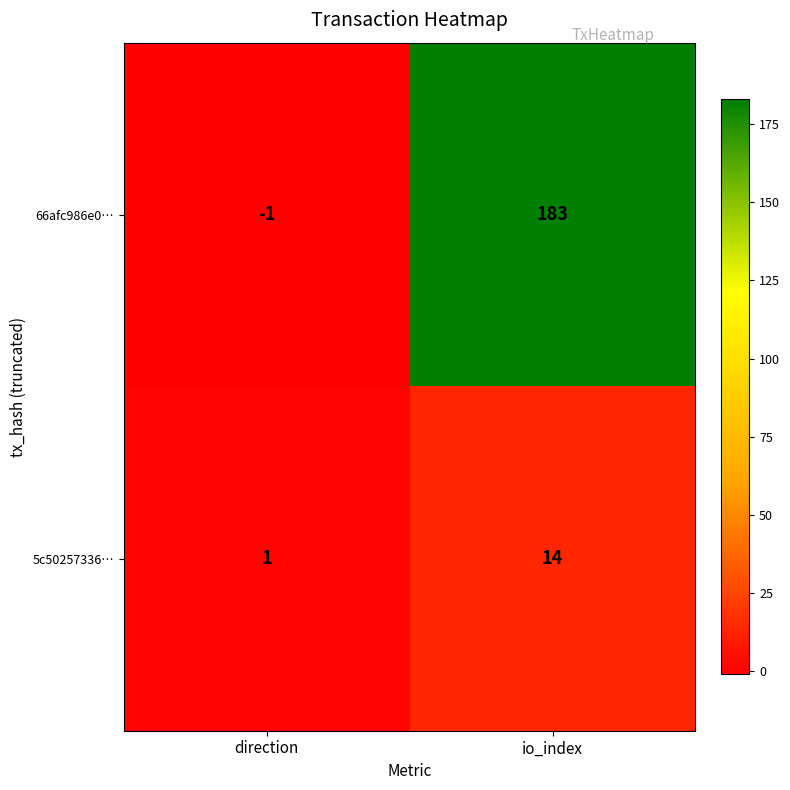

What is the sum of the 66afc986e0… values at direction and io_index?

182